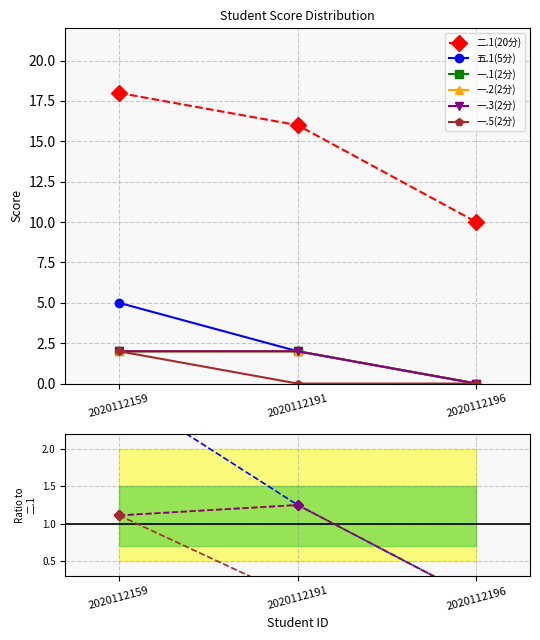

What is the difference between the highest and lowest values at 2020112196?

10.0